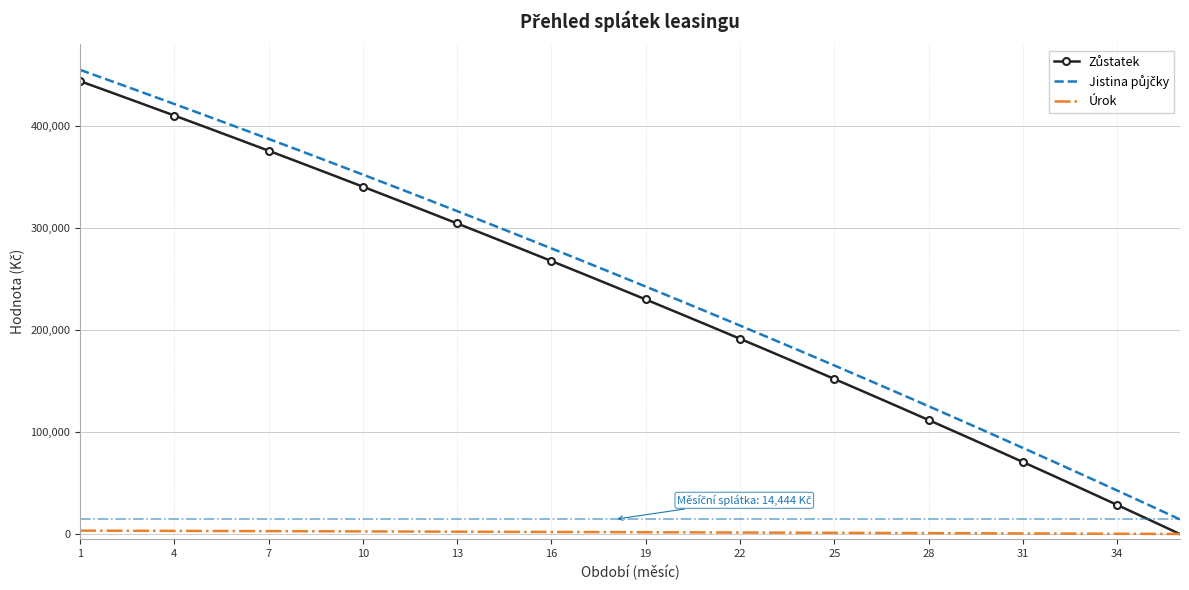

What is the greatest value displayed?

455000.0